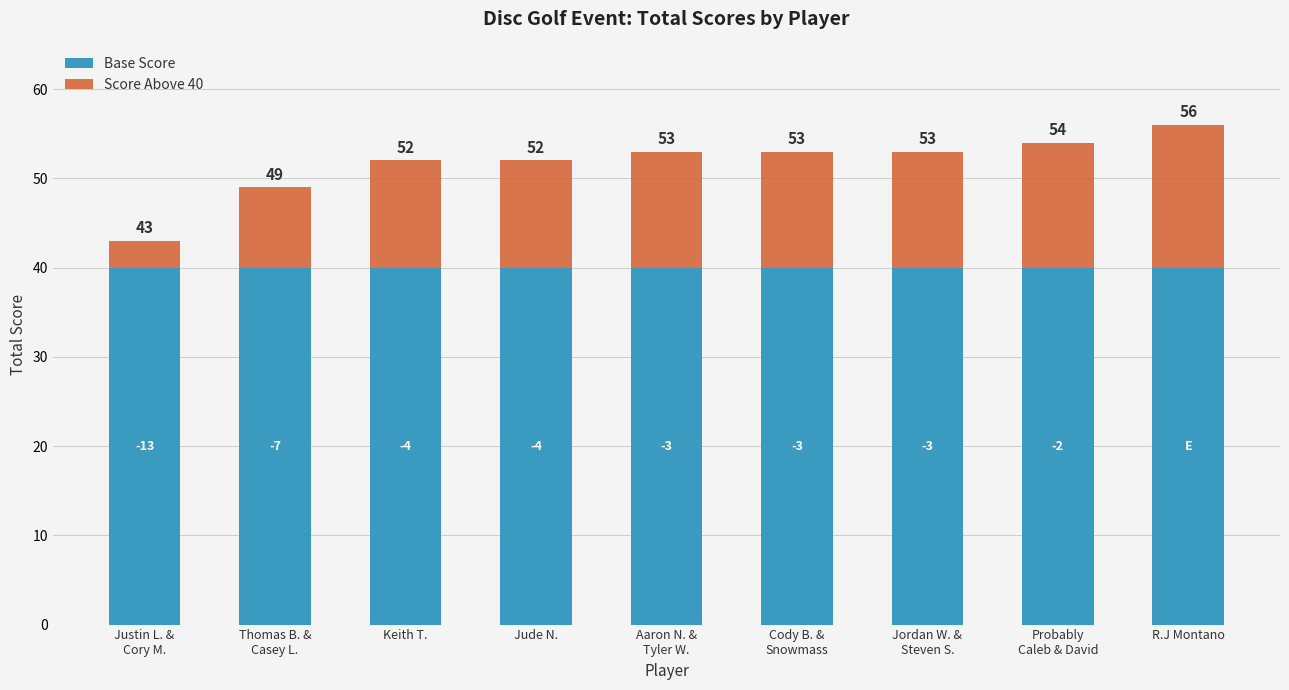

Rank the series by their maximum value, from lowest to highest.

Score Above 40, Base Score